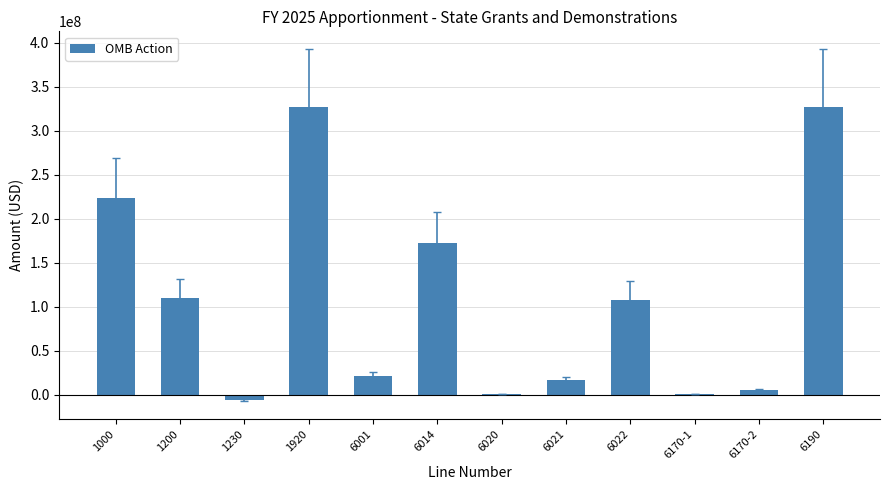

How many data points does each series have?

12